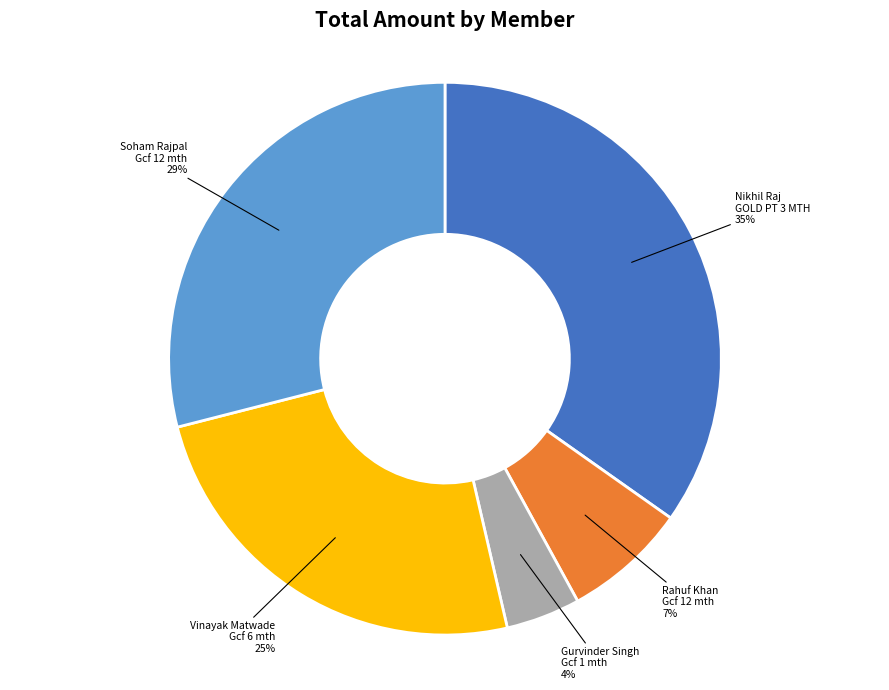

Does any single category account for the majority?

No